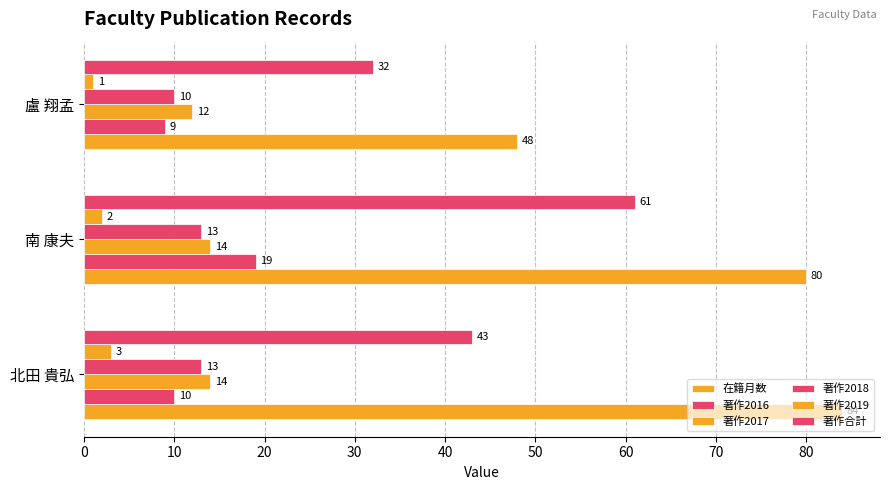

Which series has the largest range (max minus min)?

在籍月数